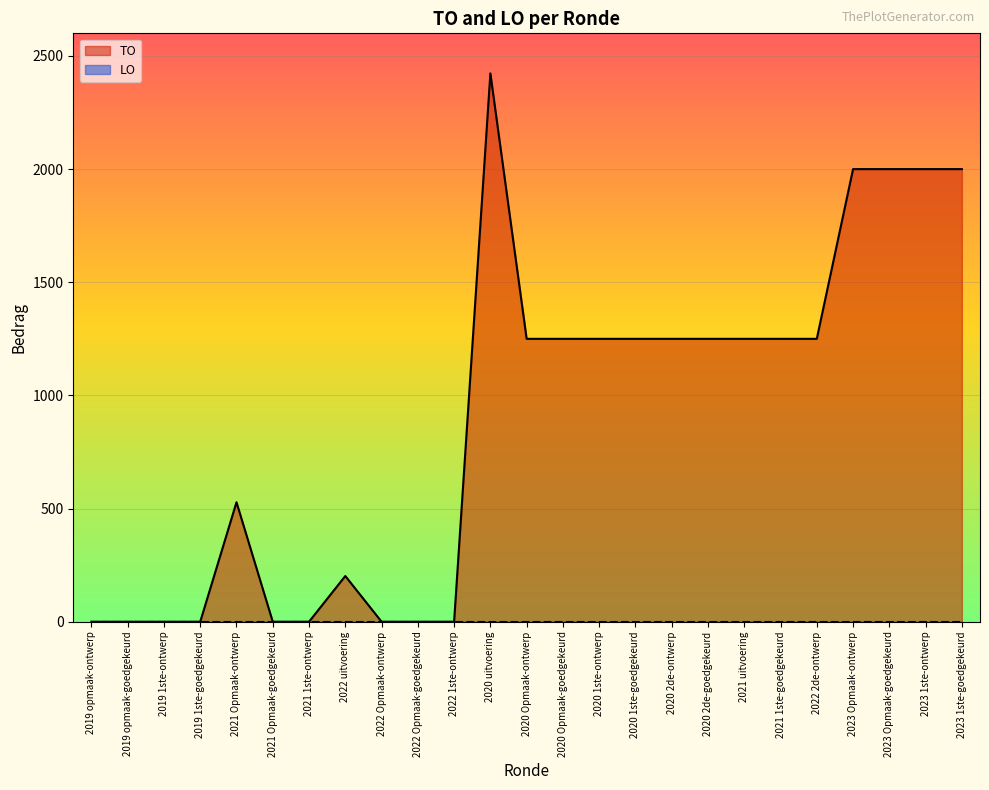

How many lines are shown in the chart?

2